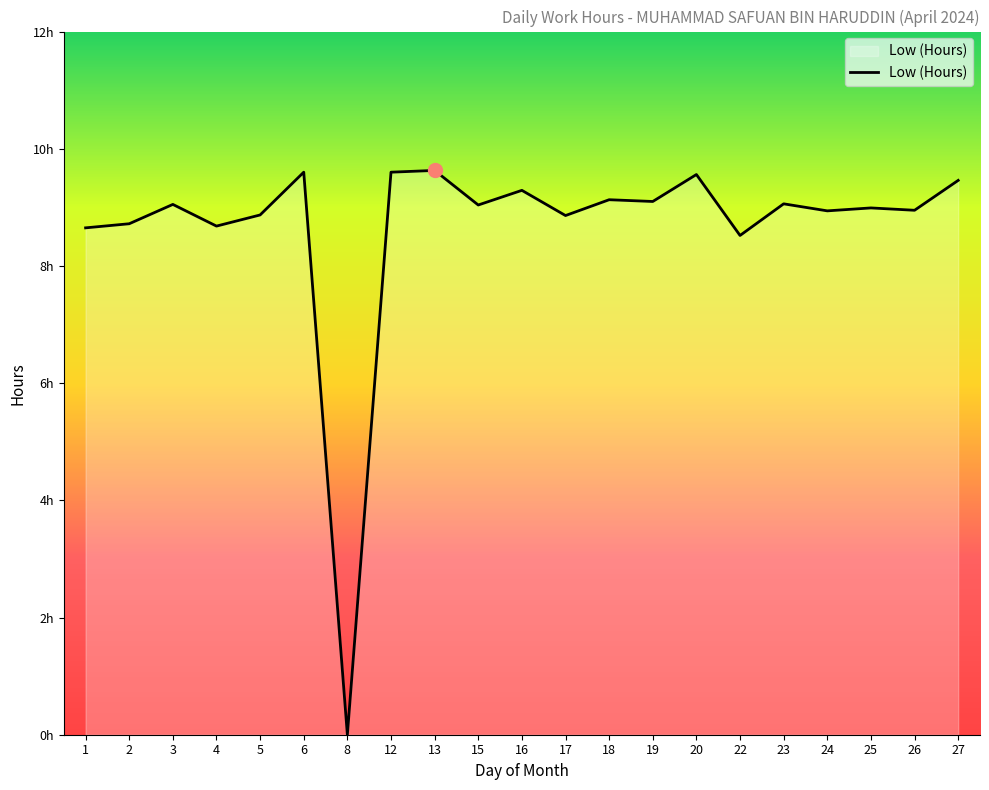

List the labels in order of value, largest first.

13, 6, 12, 20, 27, 16, 18, 19, 23, 3, 15, 25, 26, 24, 5, 17, 2, 4, 1, 22, 8